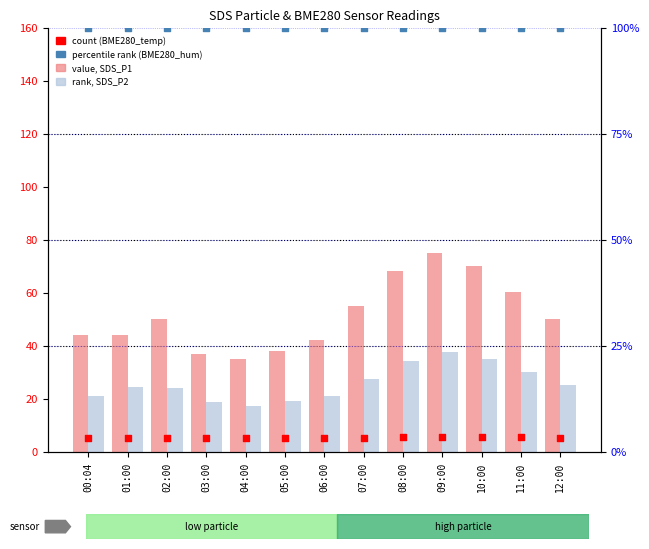

Which series contains the lowest Y value?

count (BME280_temp)